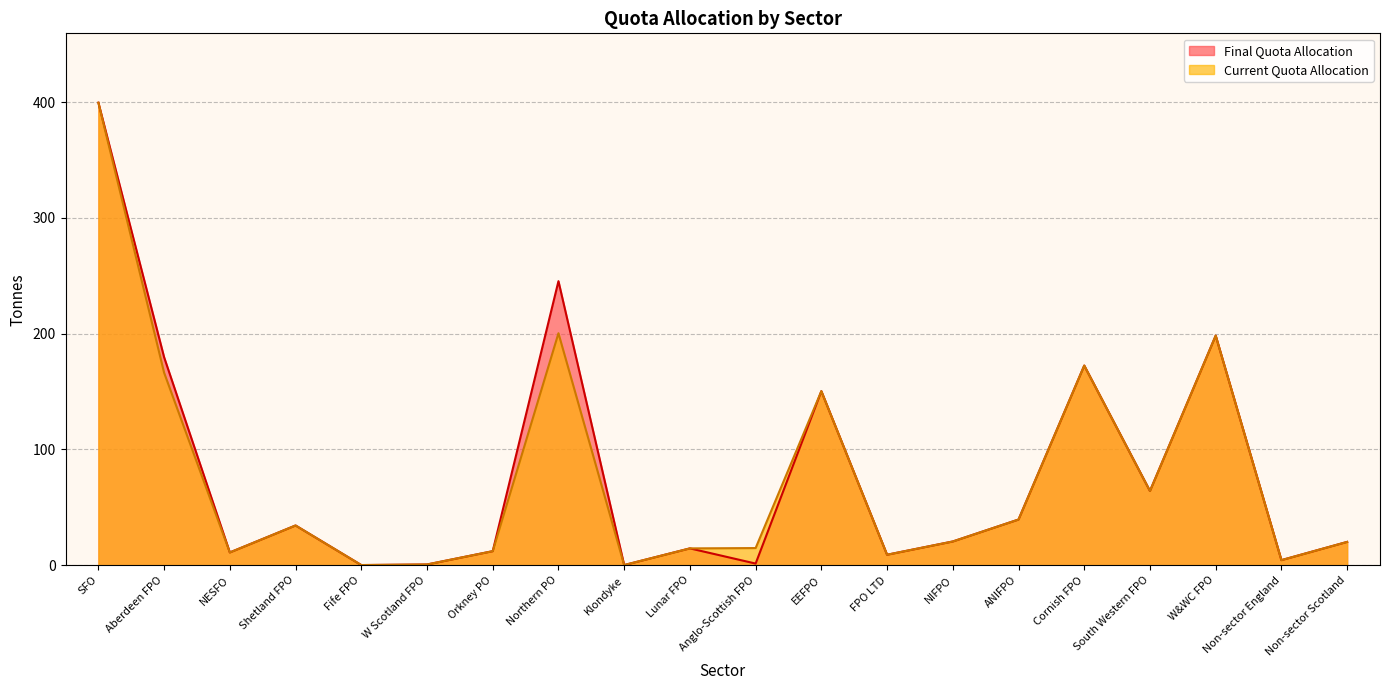

What is the sum of the Current Quota Allocation values at Fife FPO and NIFPO?

20.6